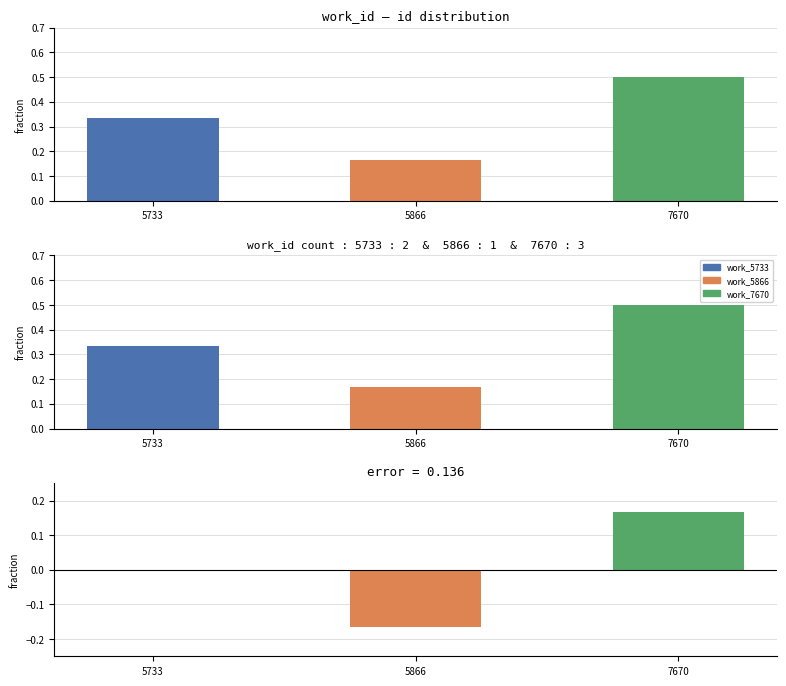

Reading right to left, transcribe all the data shown in this chart.

id: 7670=0.5	5866=0.2	5733=0.3
id_diff: 7670=0.2	5866=-0.2	5733=0.0